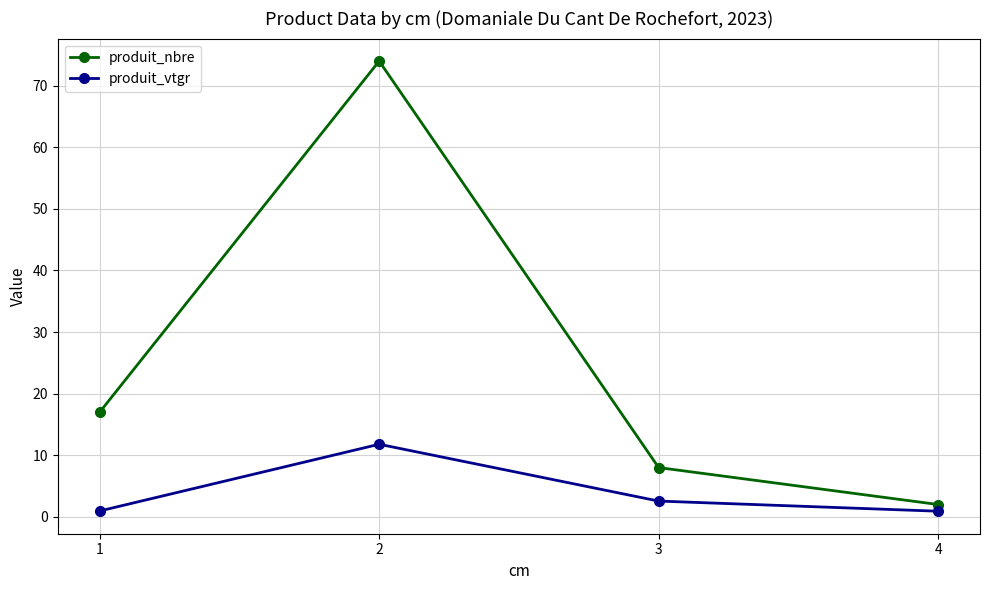

Is it true that produit_nbre equals 109.9 at 2?

False